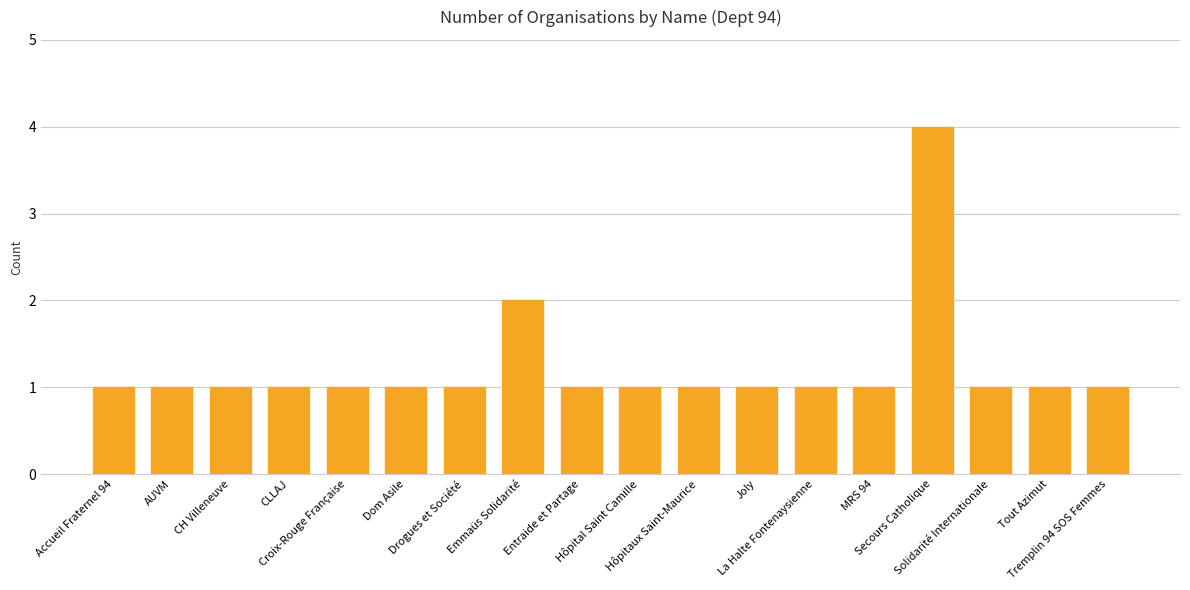

How many bars are there in total?

18